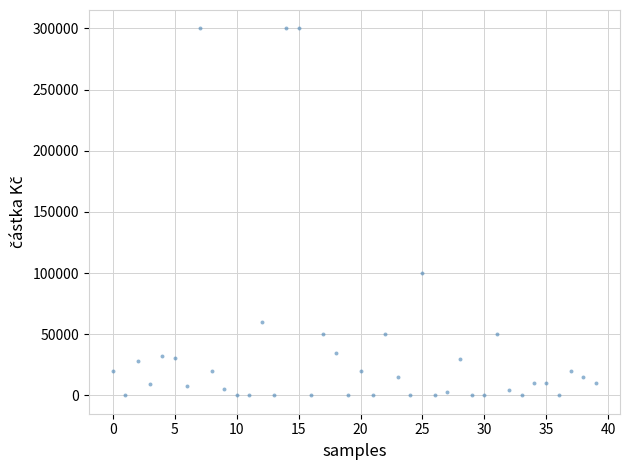

What is the range of Y values (max minus min)?

300000